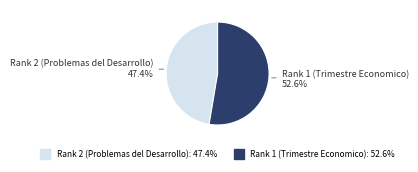

To the nearest percent, what is the difference between the Rank 2 (Problemas del Desarrollo) and Rank 1 (Trimestre Economico) slice percentages?

5%